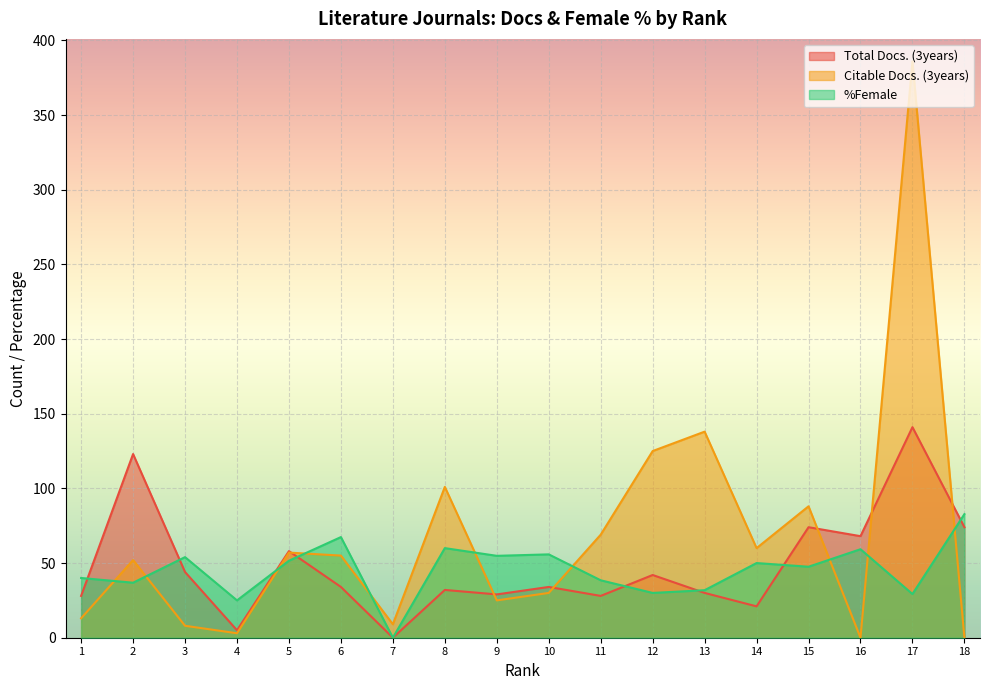

At which label does Citable Docs. (3years) reach its minimum?

16